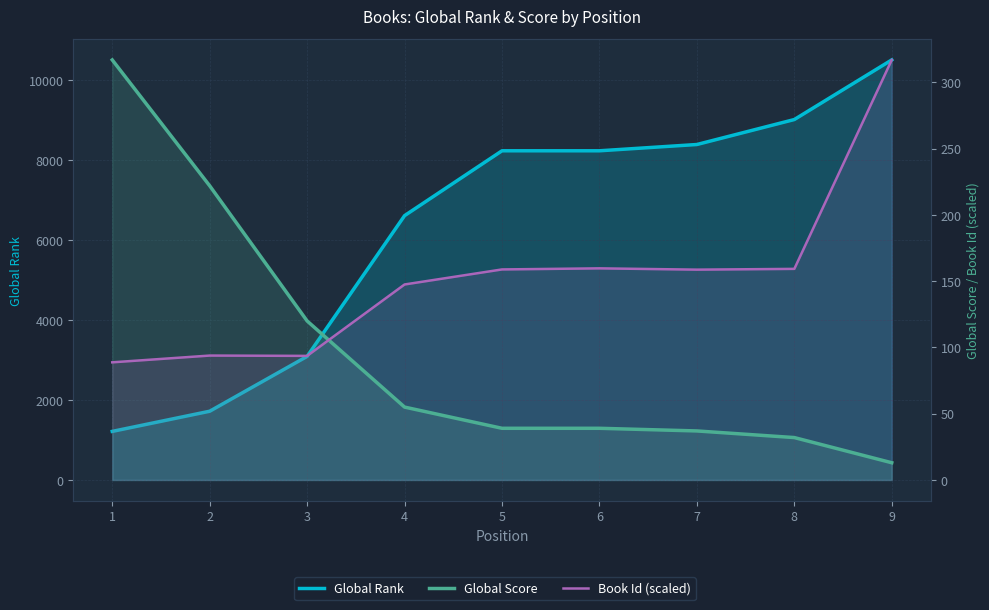

What is the average value of the Global Rank series?

6330.1